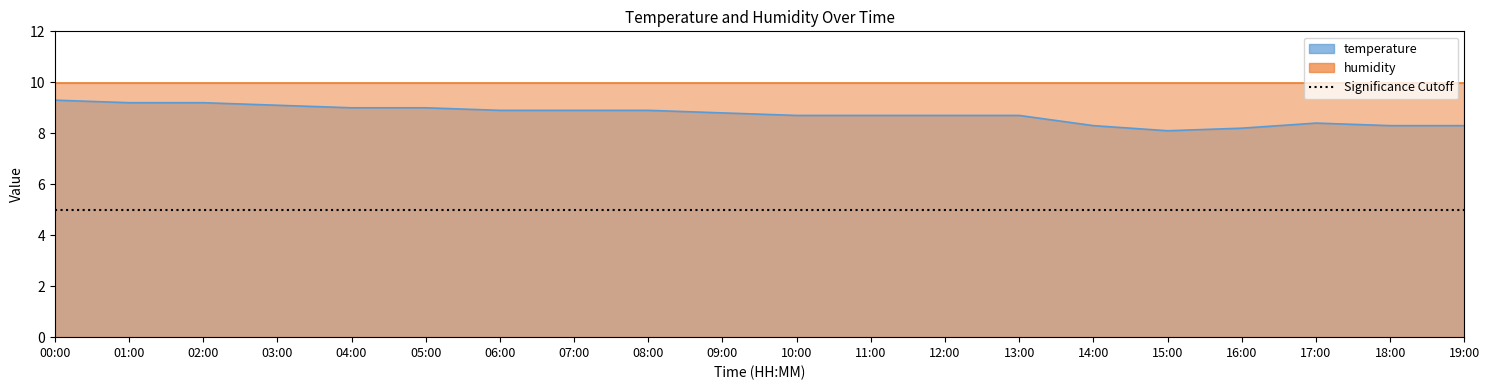

The chart shows a value of 8.4 at 17:00. True or false?

True